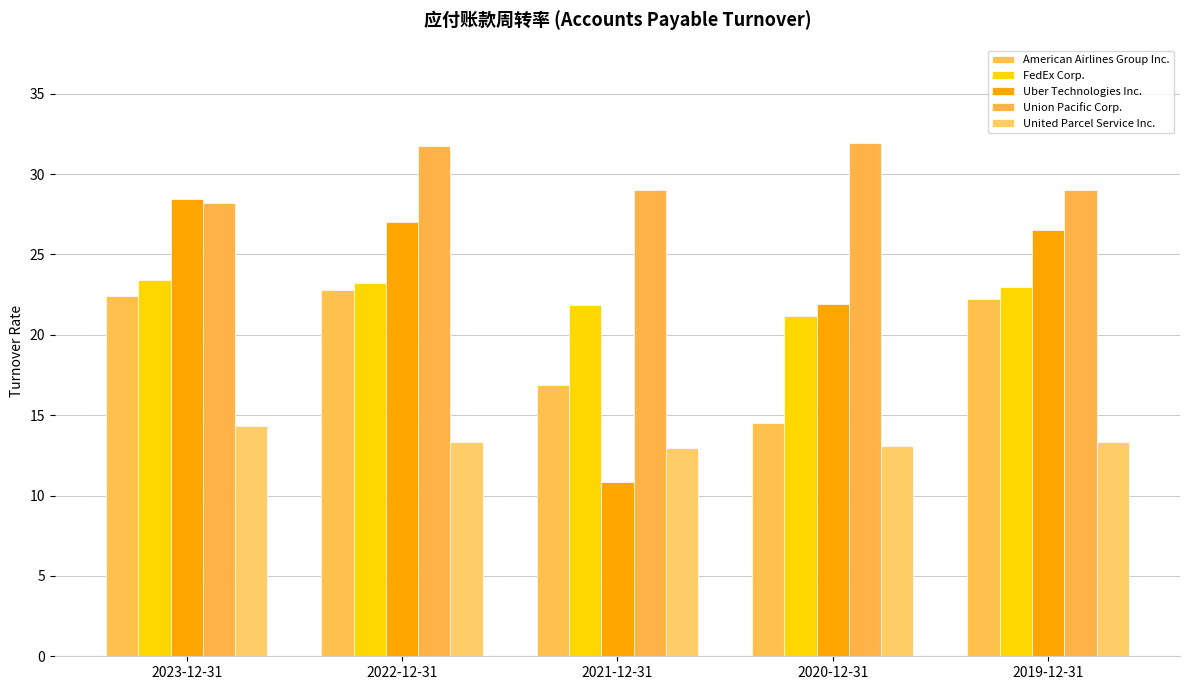

Which has a higher value, 2020-12-31 or 2022-12-31?

2022-12-31